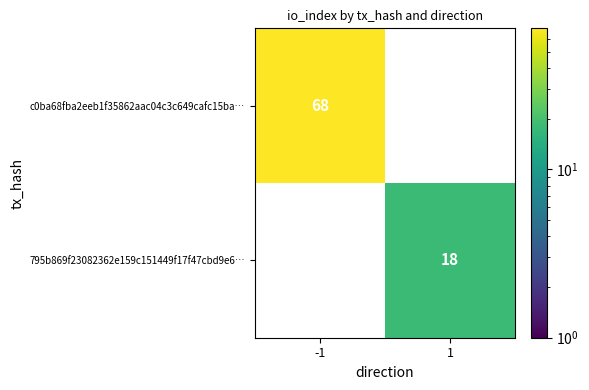

What is the difference between the highest and lowest values at 1?

18